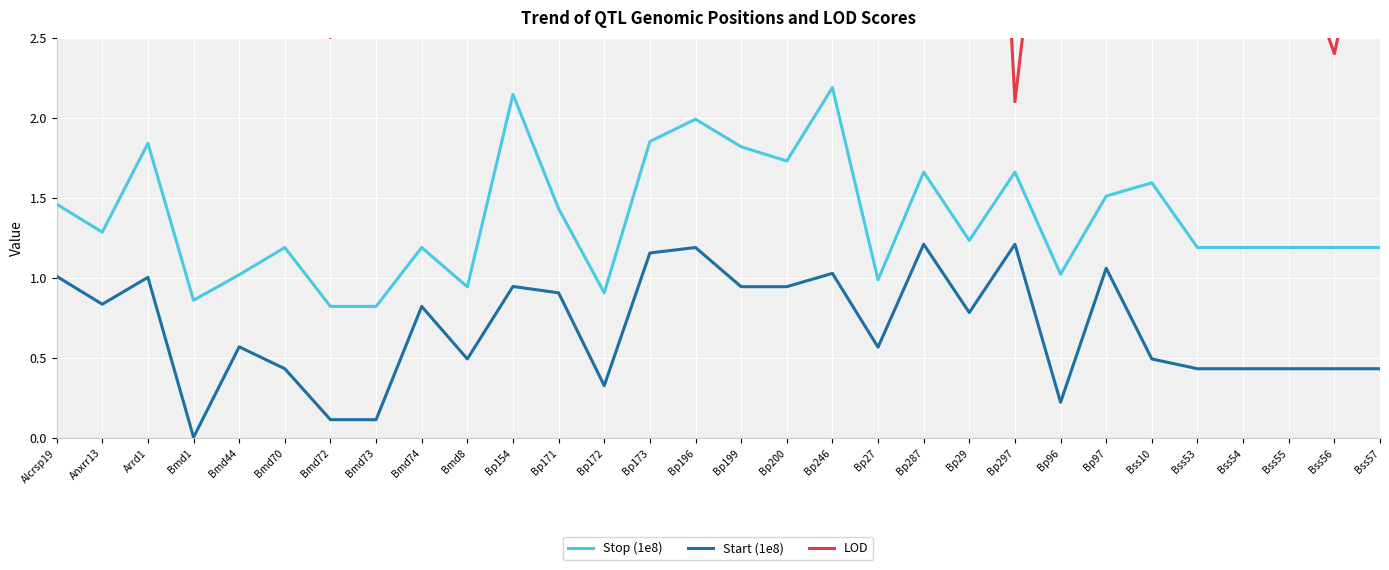

Which category has the lowest value across all series?

Bmd1